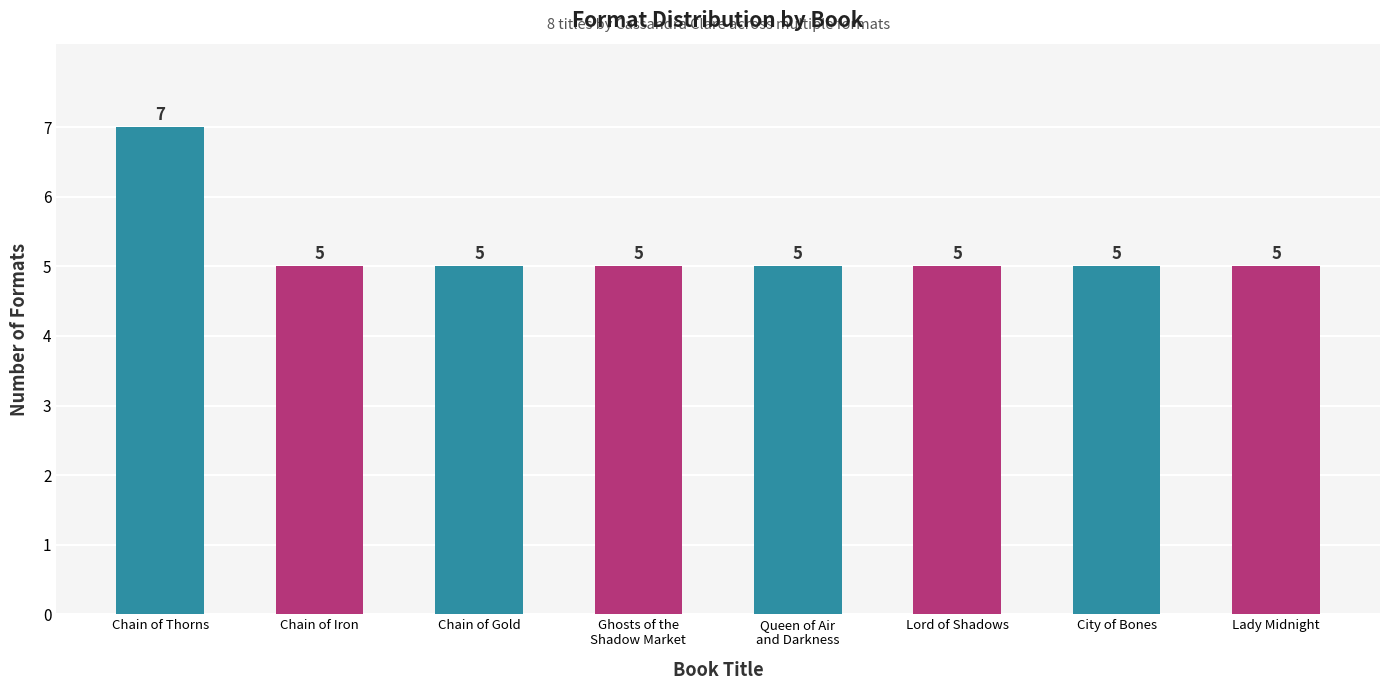

What is the average value?

5